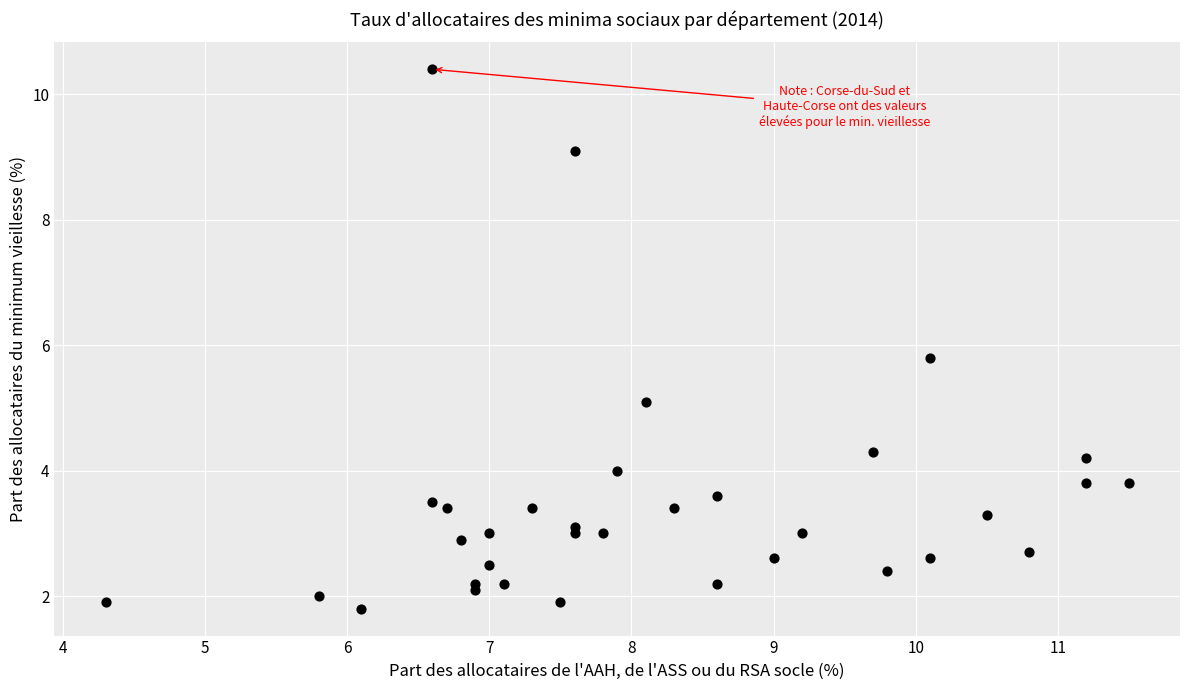

What is the range of X values (max minus min)?

7.2